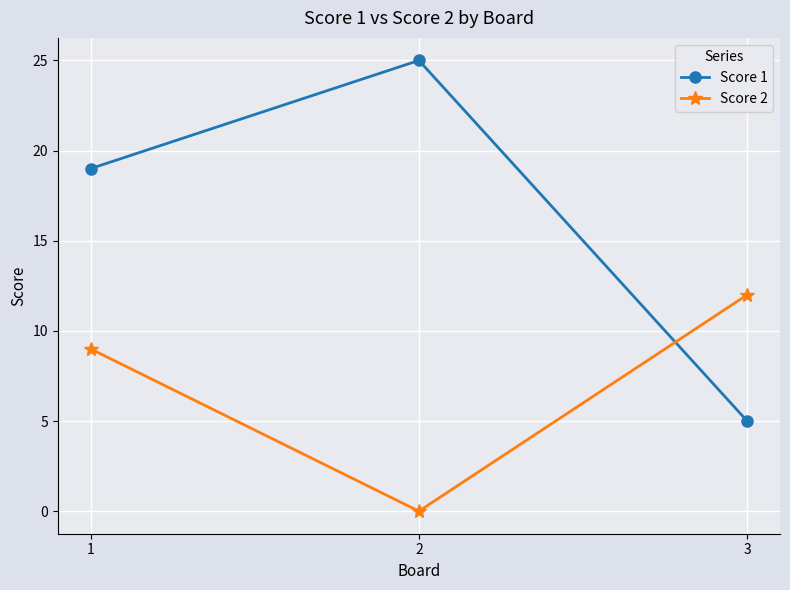

Which series has the largest total across all categories?

Score 1